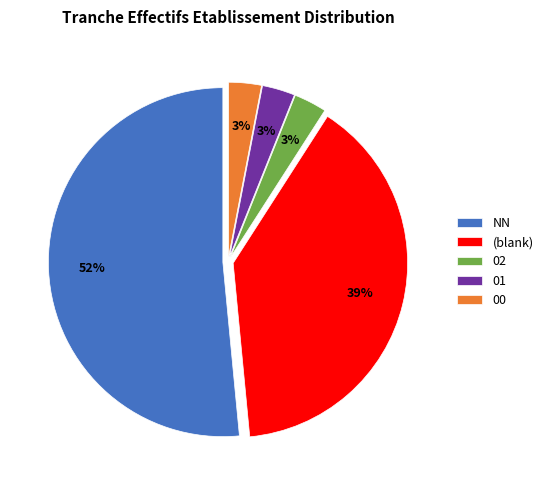

What is the largest slice in the pie chart?

NN